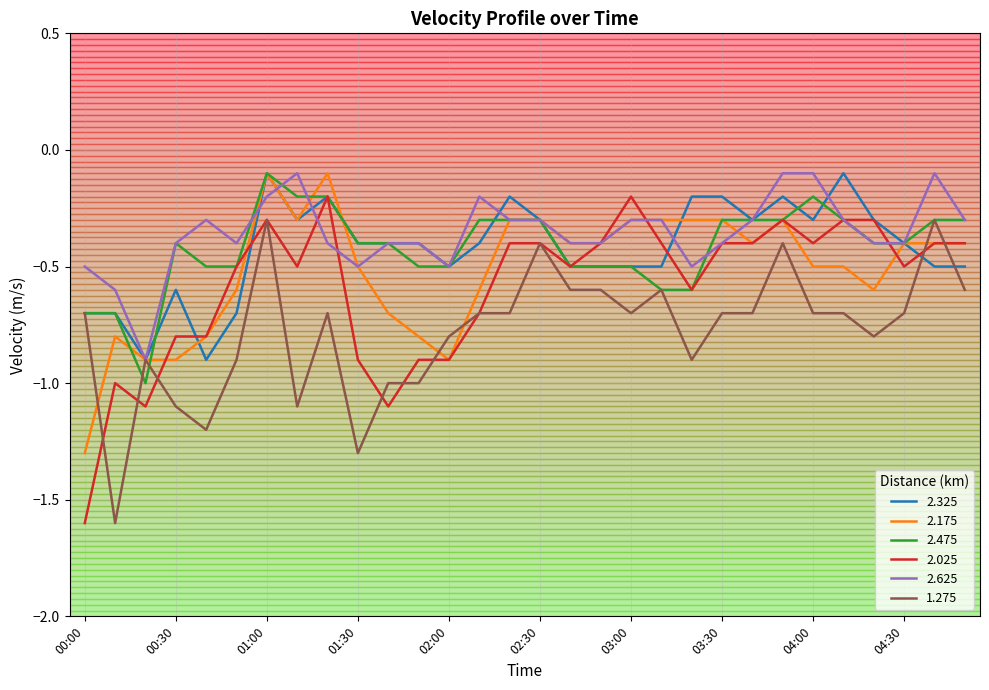

What is the label of the 13th point from the left?

02:00